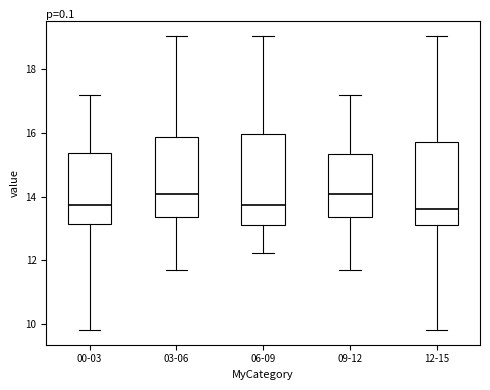

Which box is the tallest, from its lower edge to its upper edge?

06-09